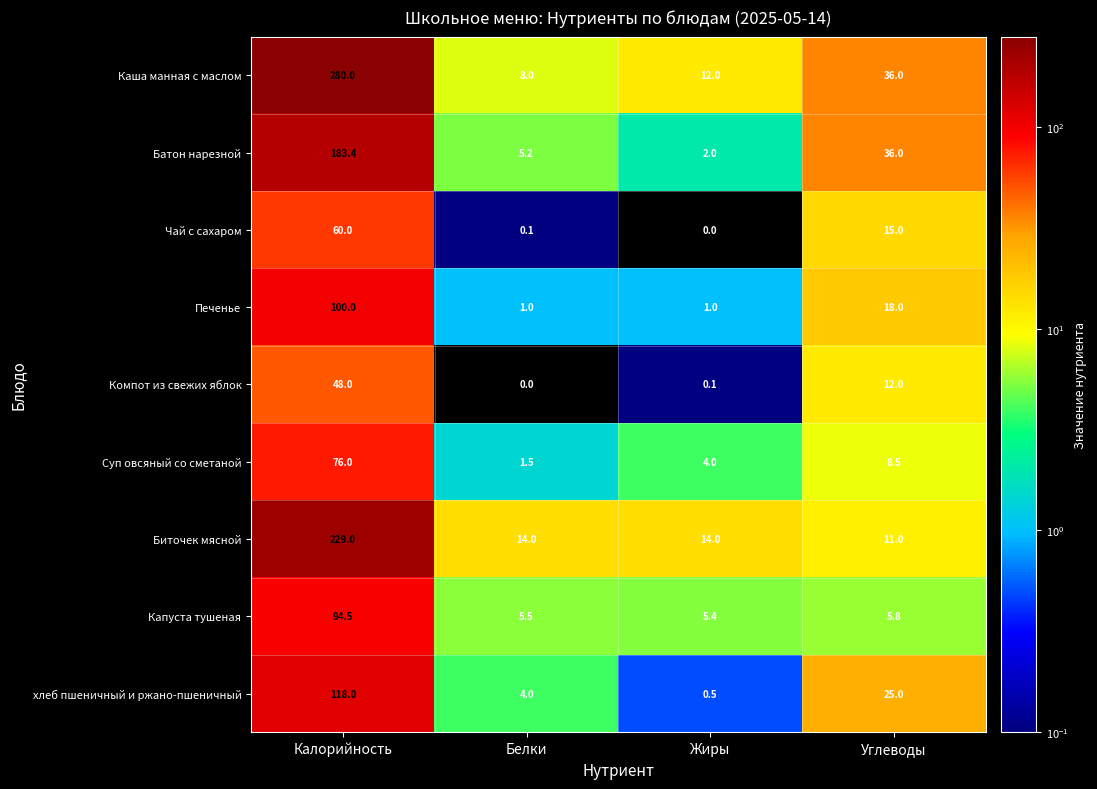

At Жиры, list the series in order from largest to smallest.

Биточек мясной, Каша манная с маслом, Капуста тушеная, Суп овсяный со сметаной, Батон нарезной, Печенье, хлеб пшеничный и ржано-пшеничный, Компот из свежих яблок, Чай с сахаром